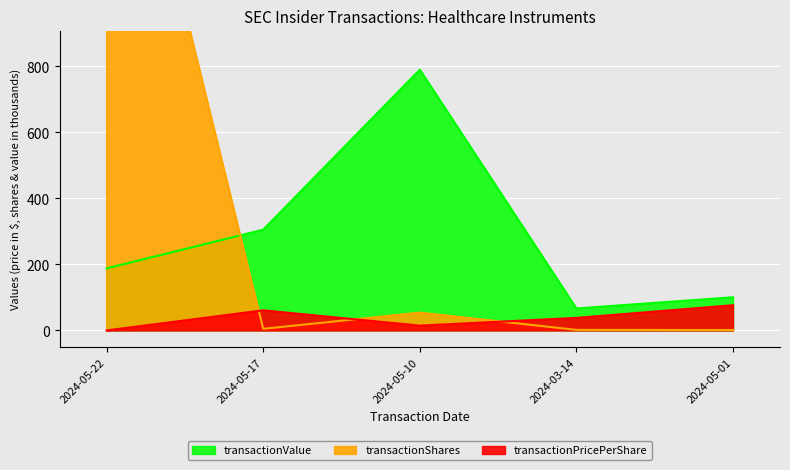

The value of transactionPricePerShare at 2024-05-17 is 61.1. True or false?

True